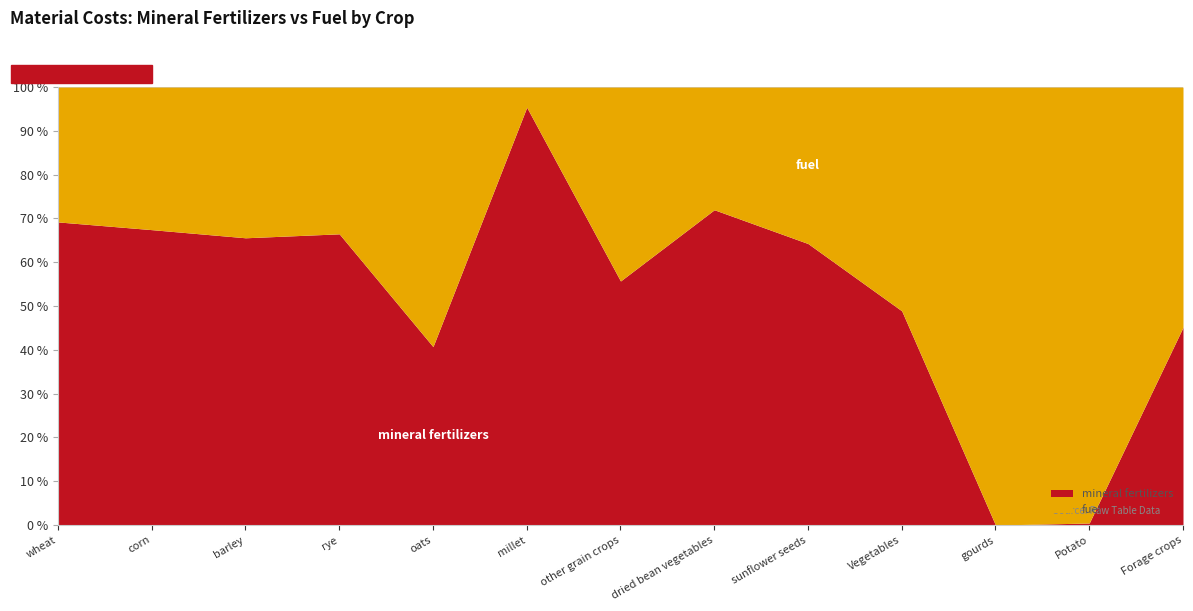

How many values in the mineral fertilizers series exceed 104501?

6